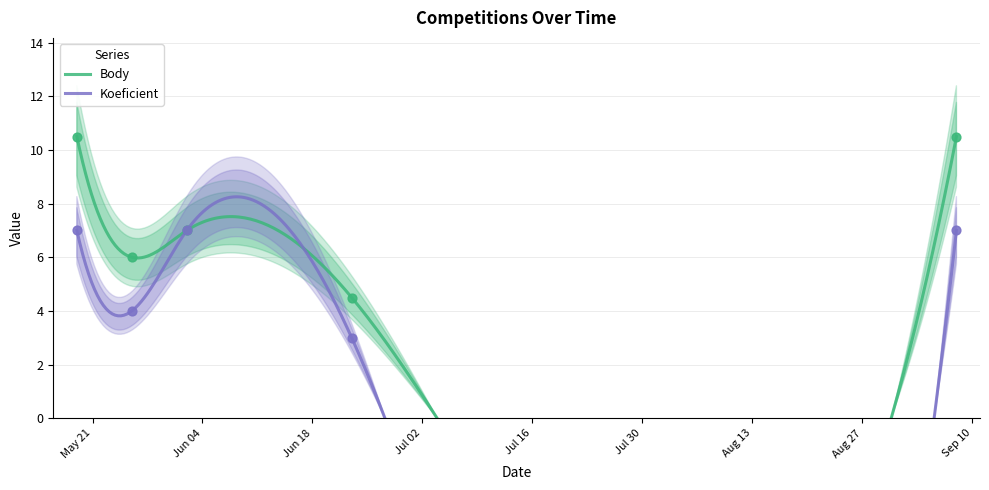

Is the value of Koeficient at 2018-06-23 greater than the value of Body at 2018-09-08?

No